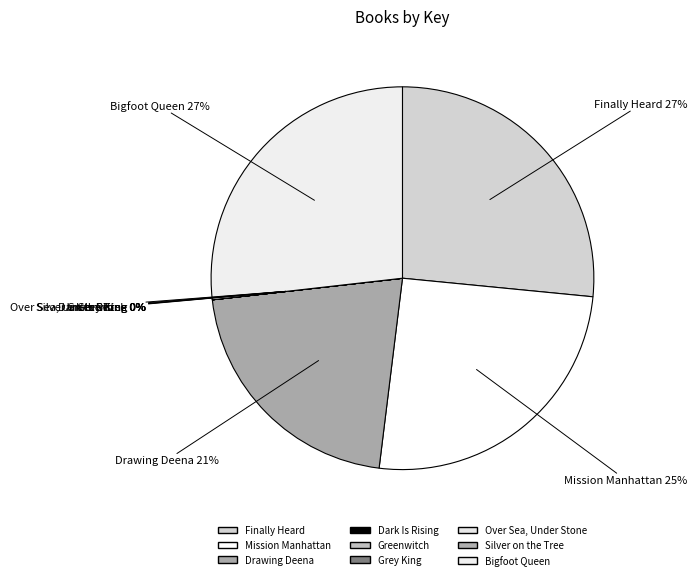

To the nearest percent, what is the difference between the largest and smallest slice percentages?

27%